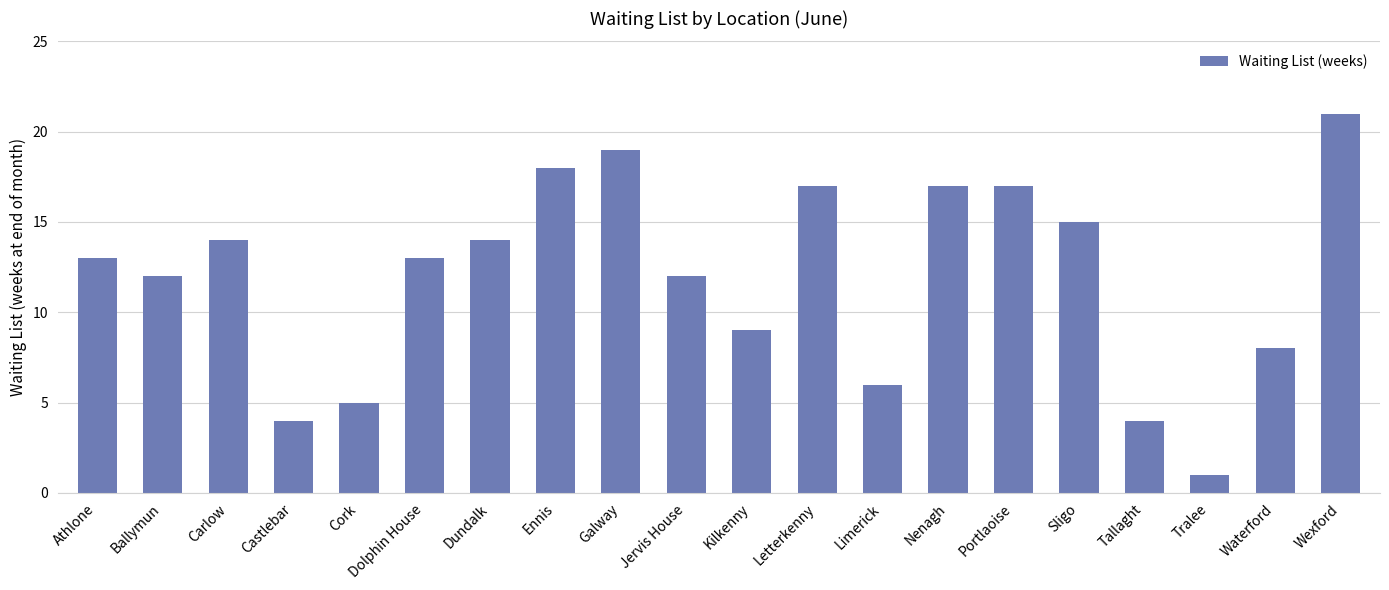

What is the value of the 14th bar from the left?

17